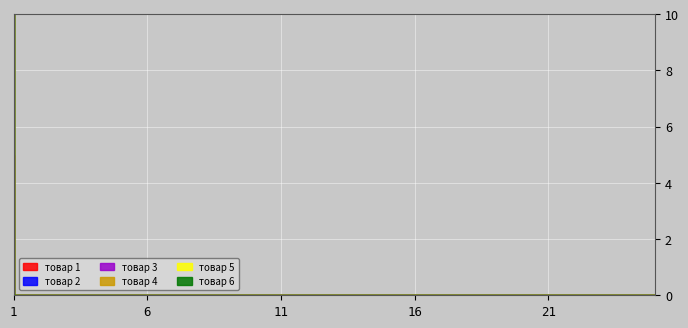

At which label is товар 2 closest to 5?

1